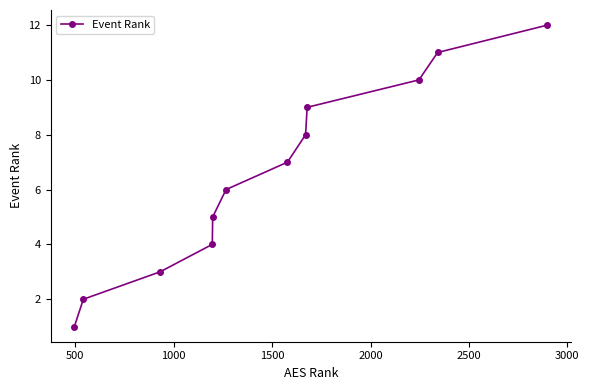

What is the sum of all values?

78